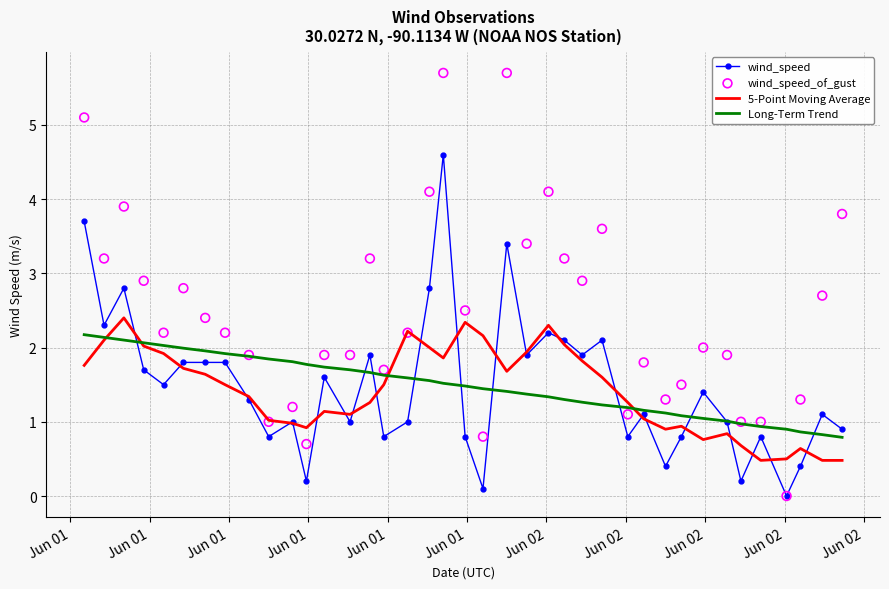

What are all the series names shown in the legend?

wind_speed, 5-Point Moving Average, Long-Term Trend, wind_speed_of_gust